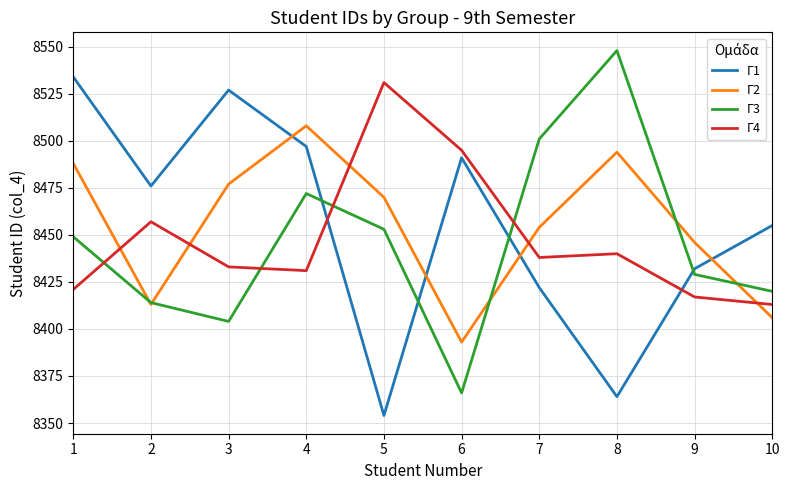

What are all the series names shown in the legend?

Γ1, Γ2, Γ3, Γ4